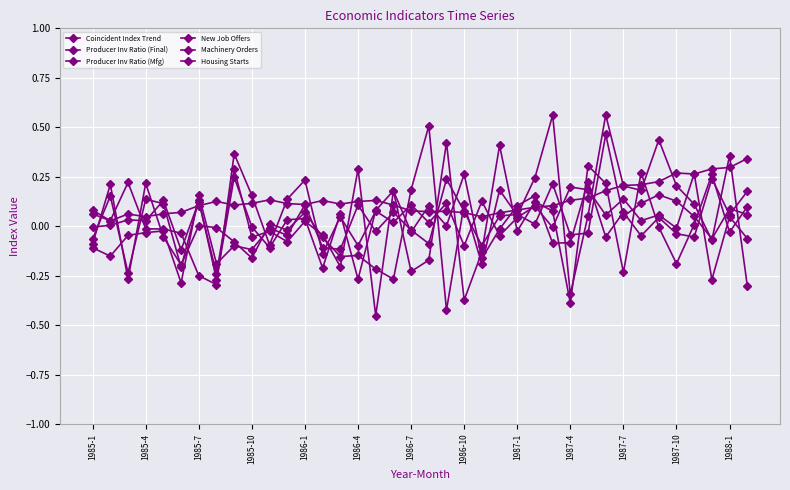

Which series has the largest total across all categories?

Coincident Index Trend